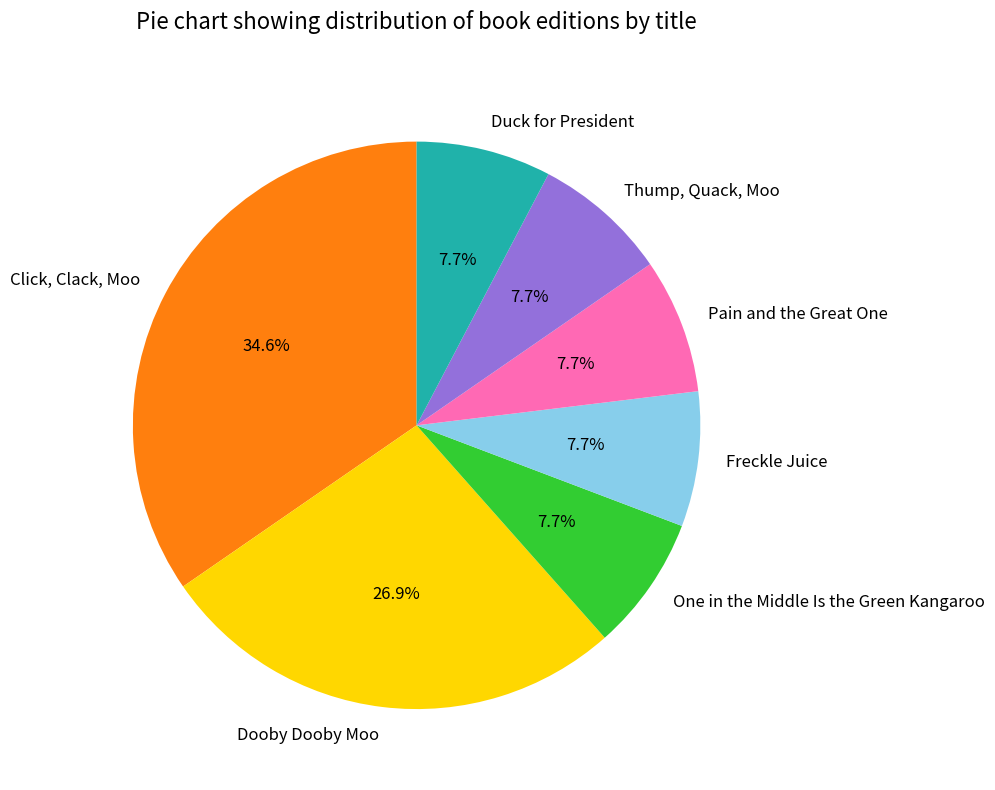

How many segments does this pie chart have?

7